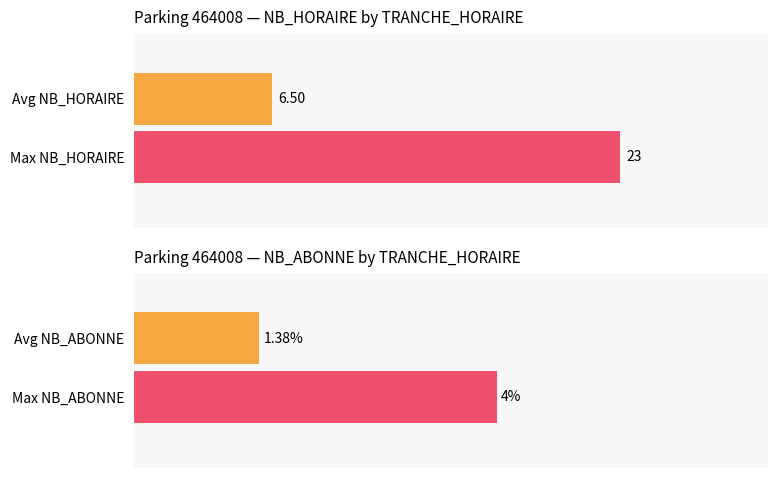

Is the value of NB_HORAIRE at 1 greater than the value of NB_ABONNE at 21?

No